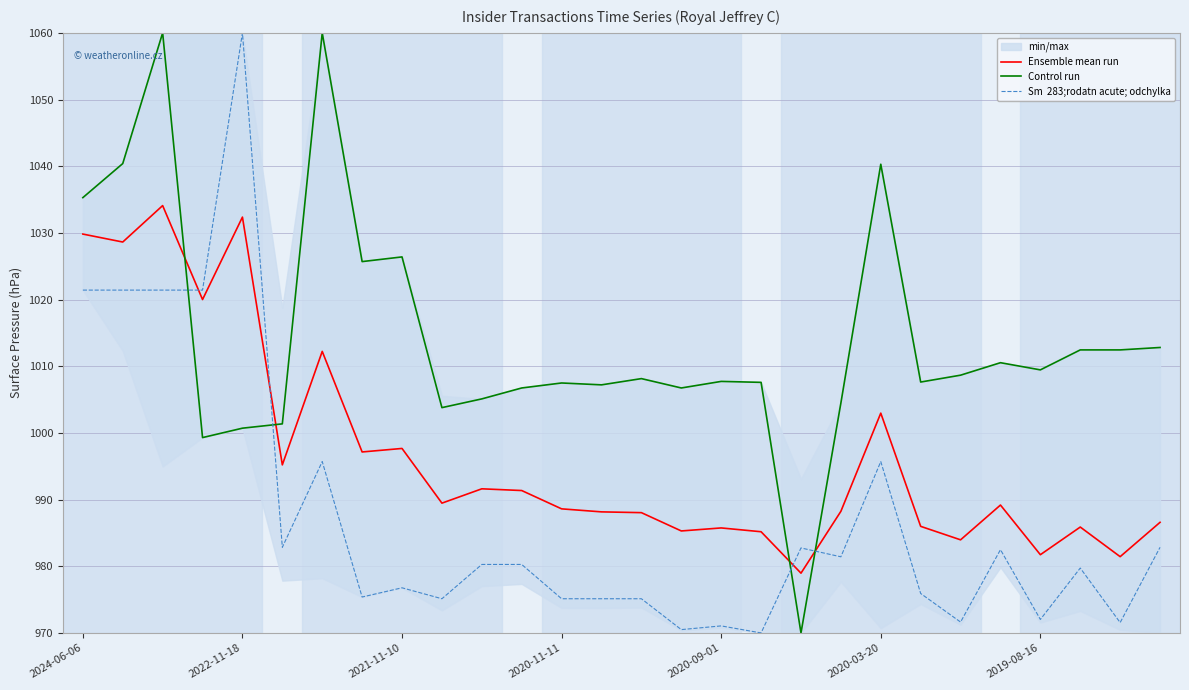

At which label is Sm  283;rodatn acute; odchylka closest to 1015?

2024-06-06